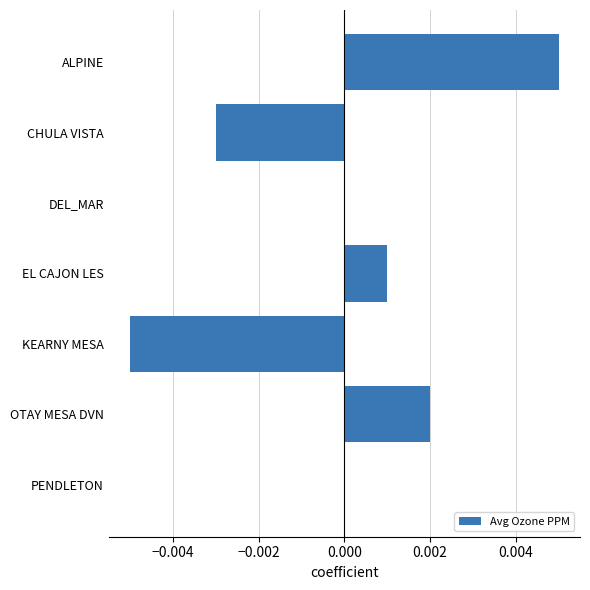

The chart shows a value of 0.0 at PENDLETON. True or false?

True